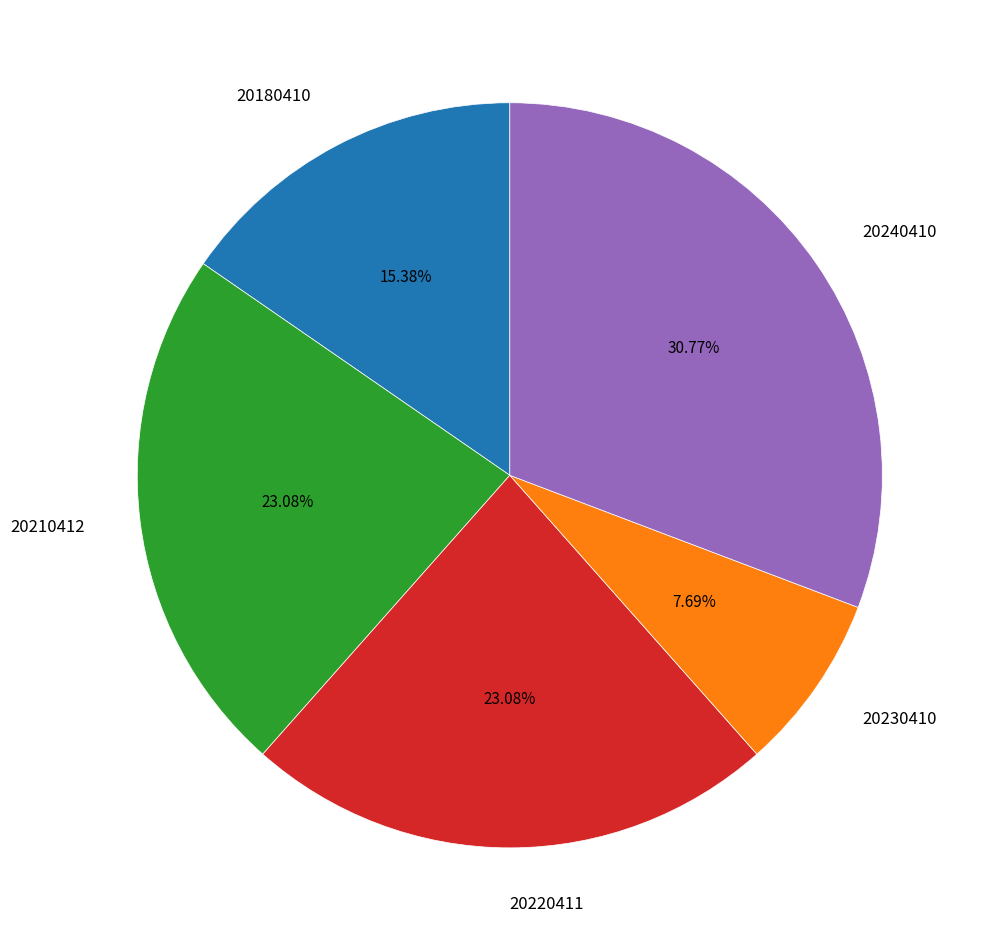

Which slice is the largest?

20240410